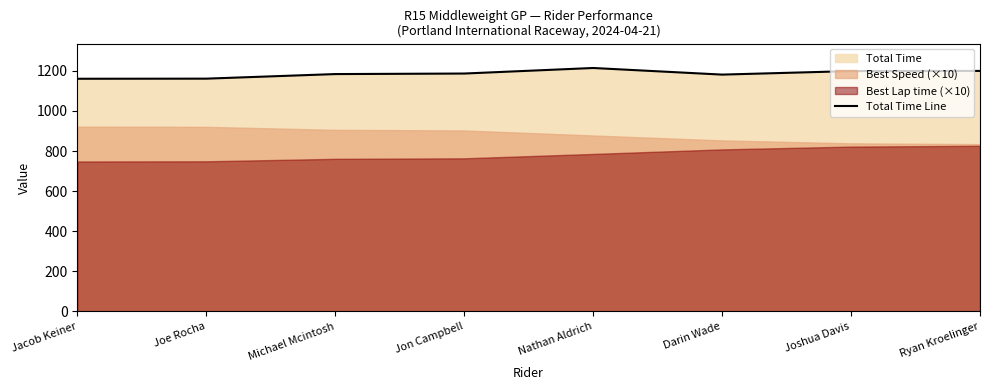

What is the greatest value displayed?

1214.2